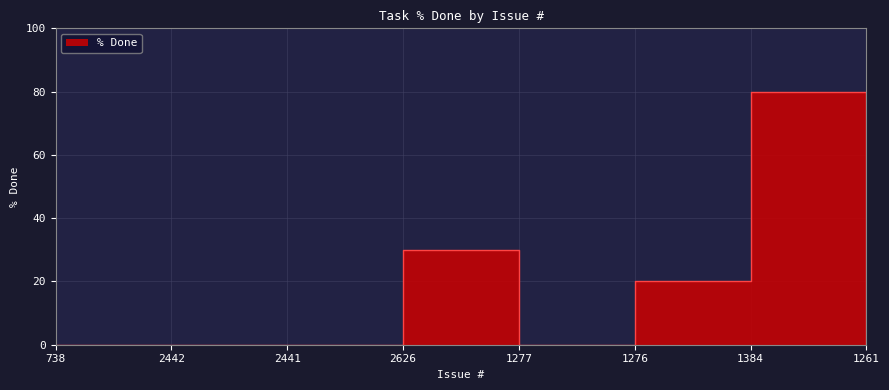

Rank the categories by value from highest to lowest.

1384, 2626, 1276, 738, 2442, 2441, 1277, 1261